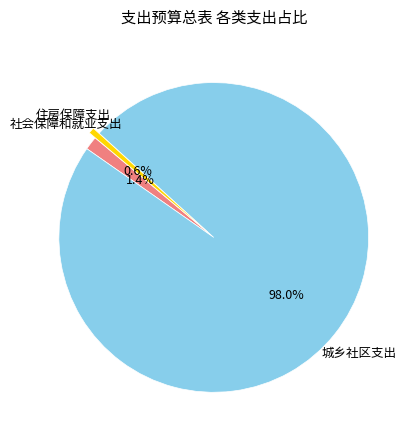

How many slices are in this pie chart?

3